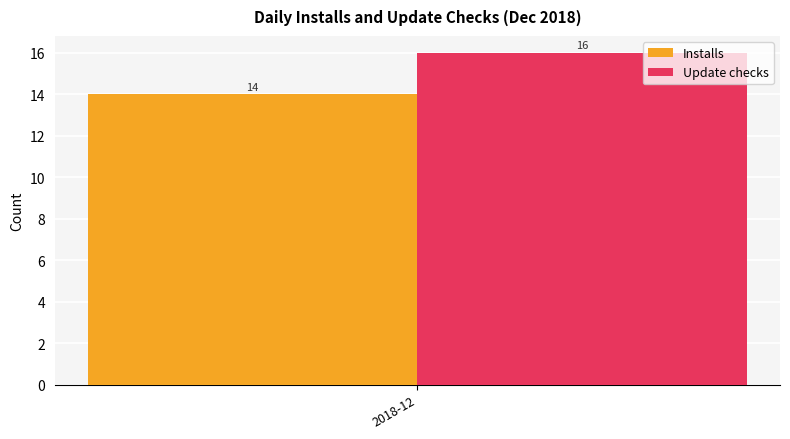

What is the lowest value of the Installs series?

14